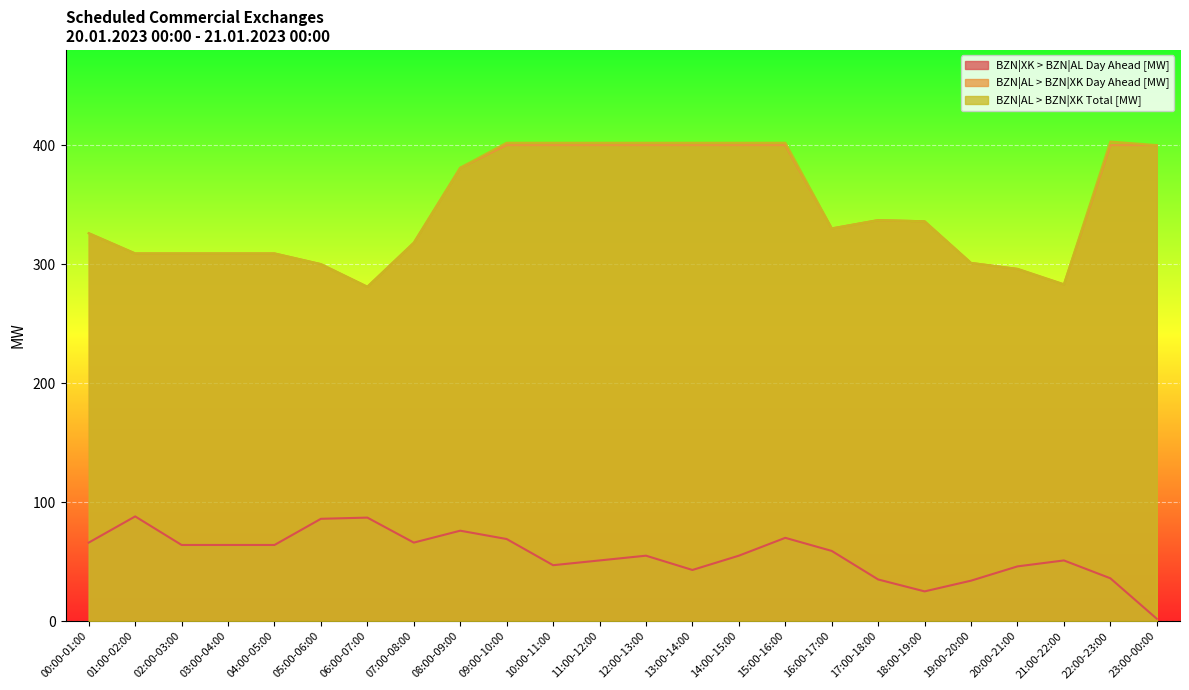

How many series are shown in this chart?

3